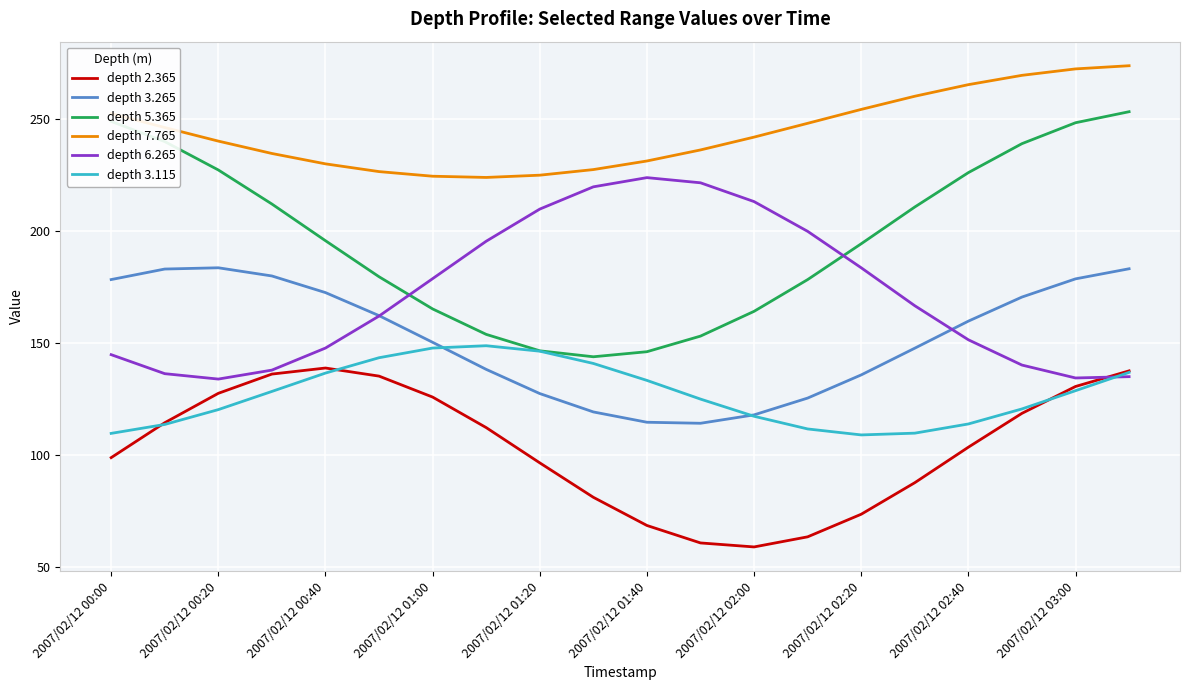

Which series has the largest range (max minus min)?

depth 5.365